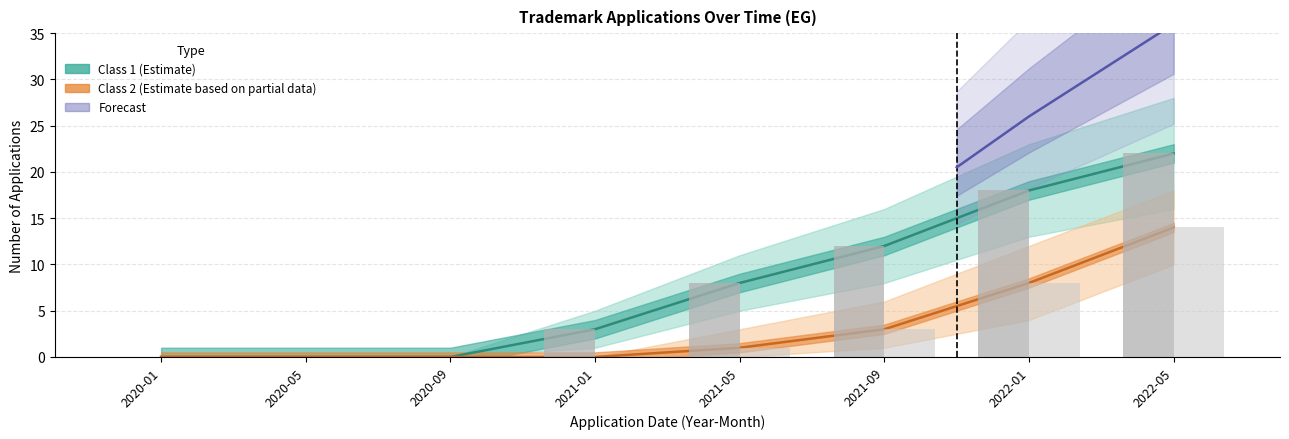

What is the label of the 4th bar from the left?

2021-01